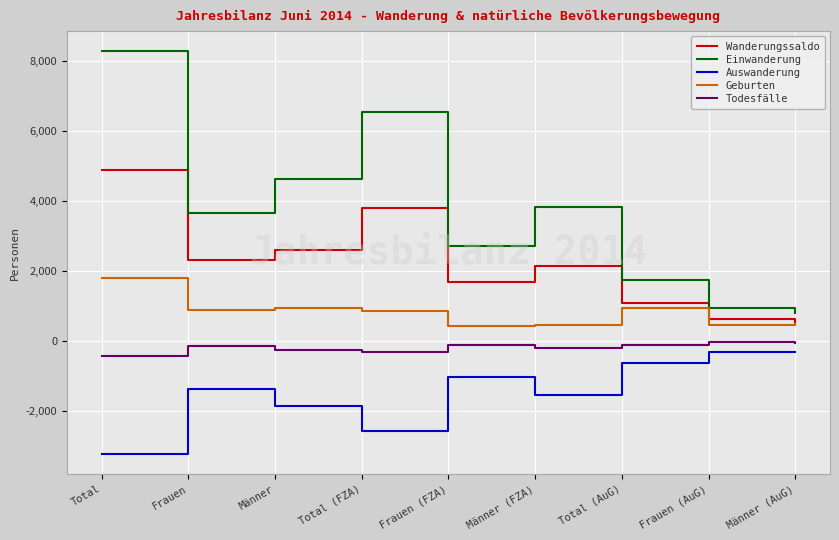

Which series has the largest total across all categories?

Einwanderung